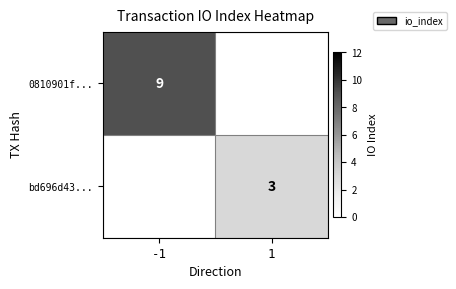

The value of 0810901f... at -1 is 16. True or false?

False